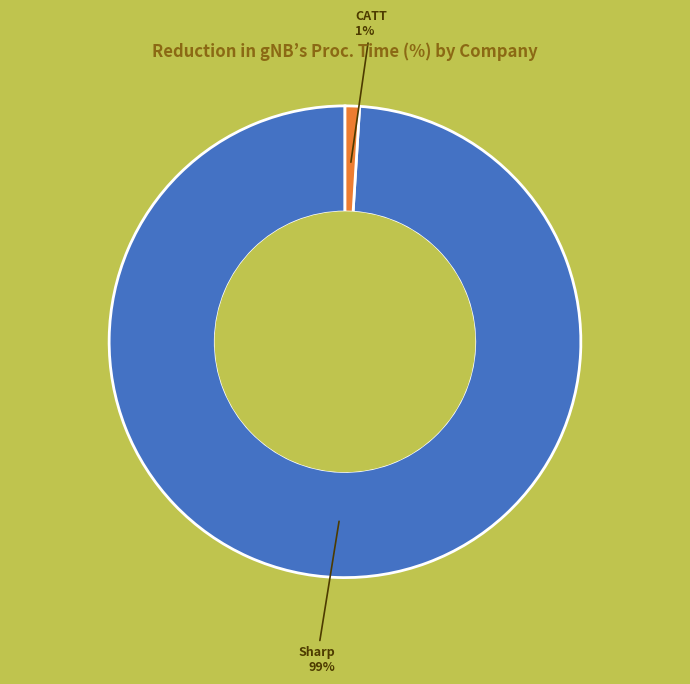

To the nearest percent, what is the difference between the largest and smallest slice percentages?

98%